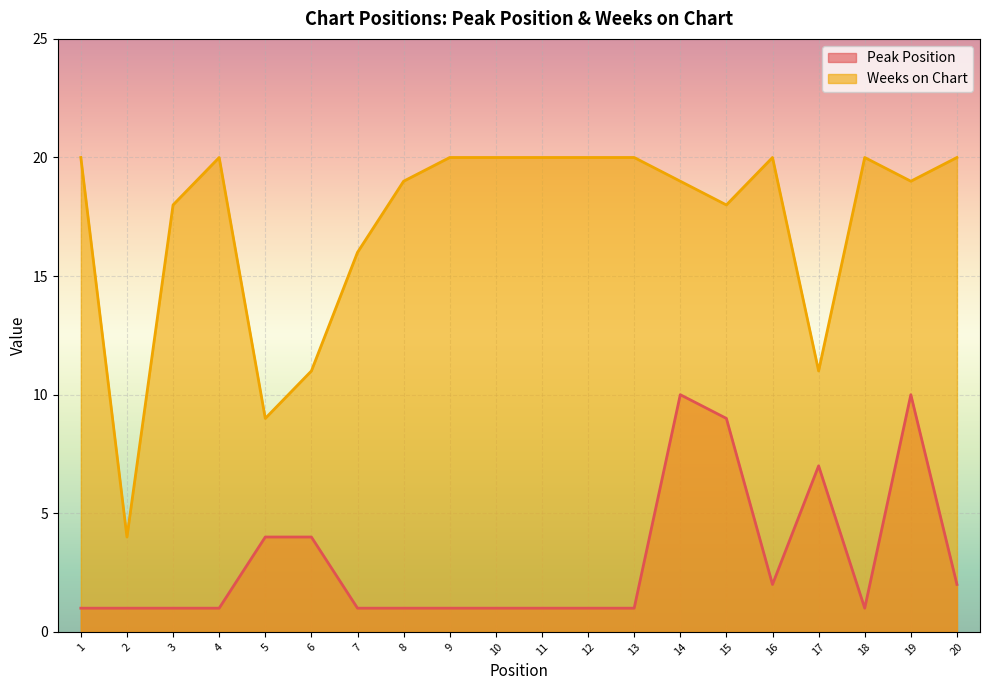

True or false: Peak Position has more than 1 interior local peaks.

True